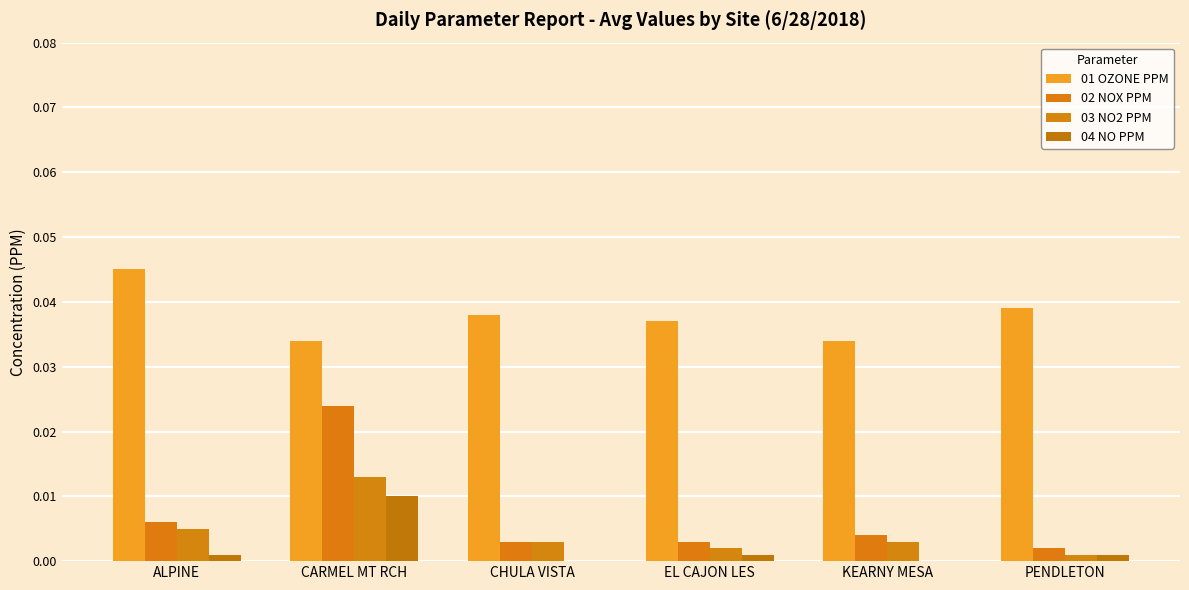

Which series changed the most between ALPINE and CARMEL MT RCH?

02 NOX PPM